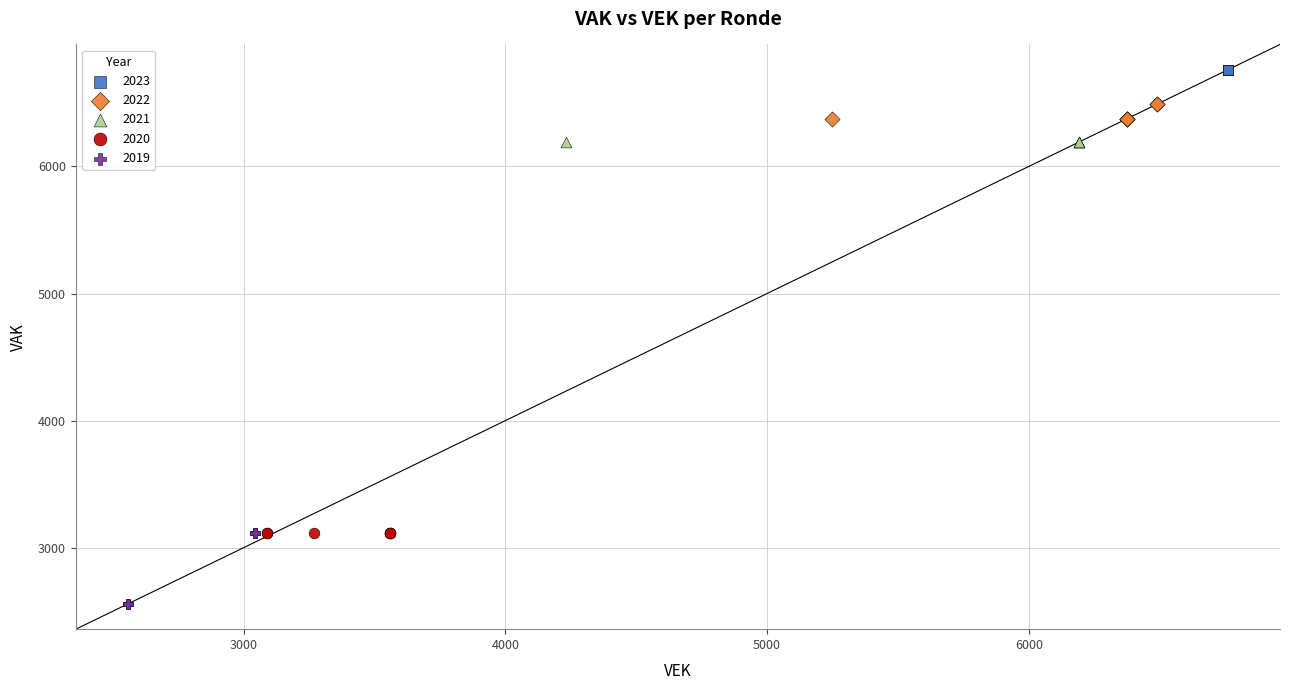

Which series contains the highest Y value?

2023